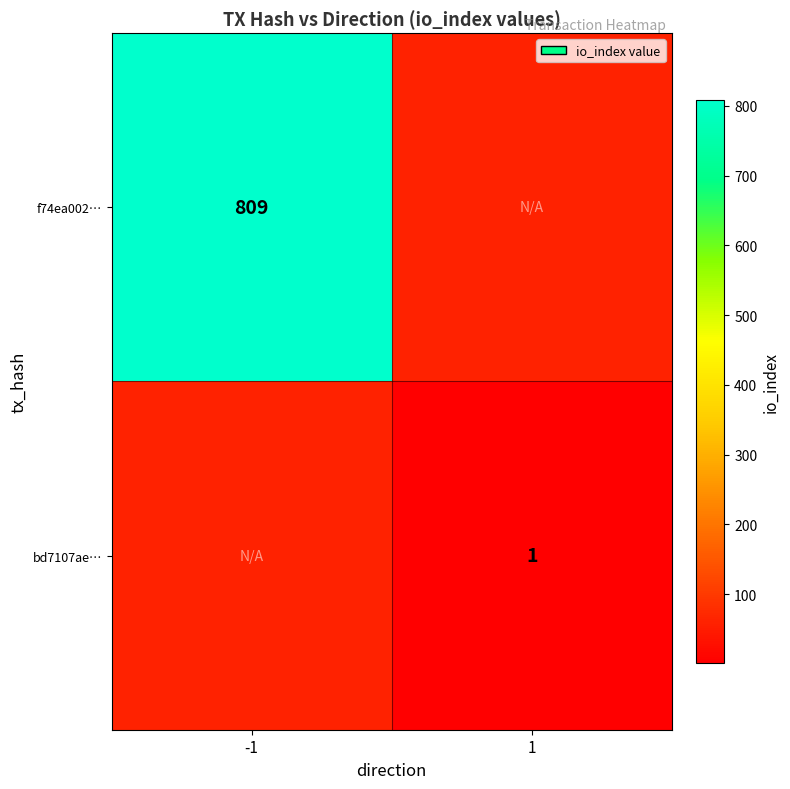

Which label corresponds to the largest value in the chart?

-1